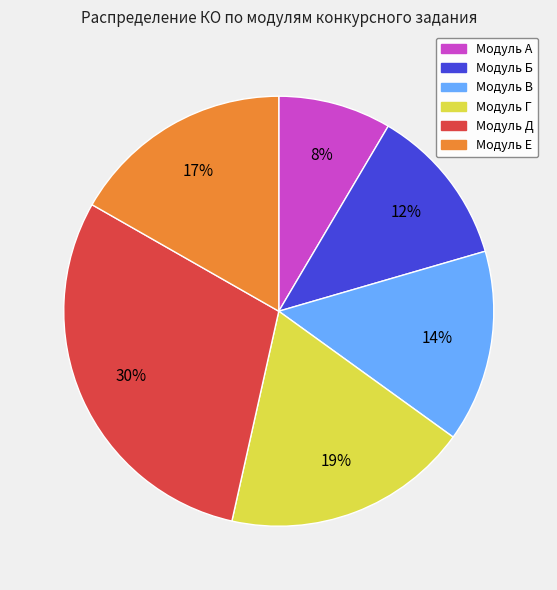

Combined, do Модуль А and Модуль Б account for over 50%?

No